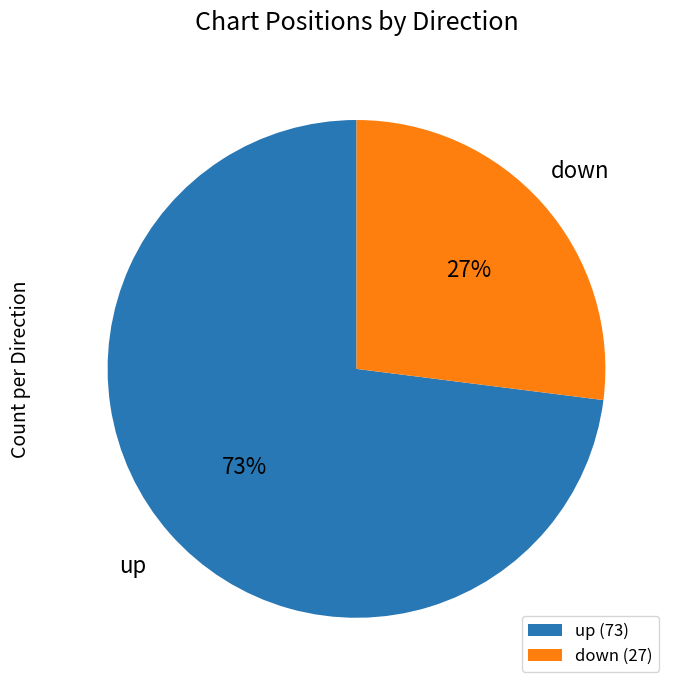

What is the largest slice in the pie chart?

up